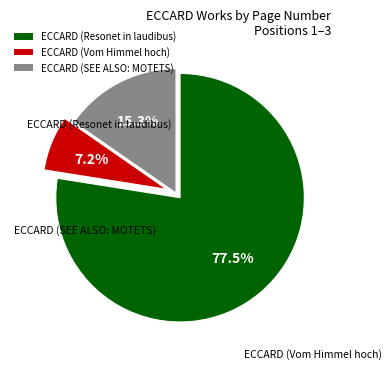

What is the largest slice in the pie chart?

ECCARD (Resonet in laudibus)